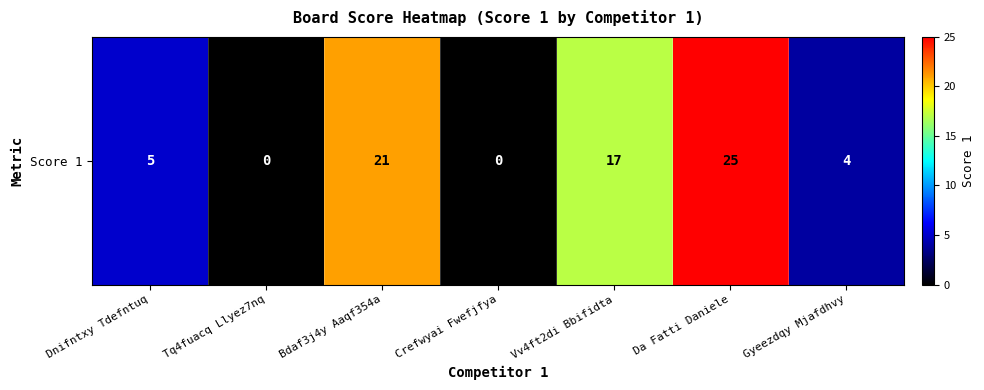

How many positive values are there?

5